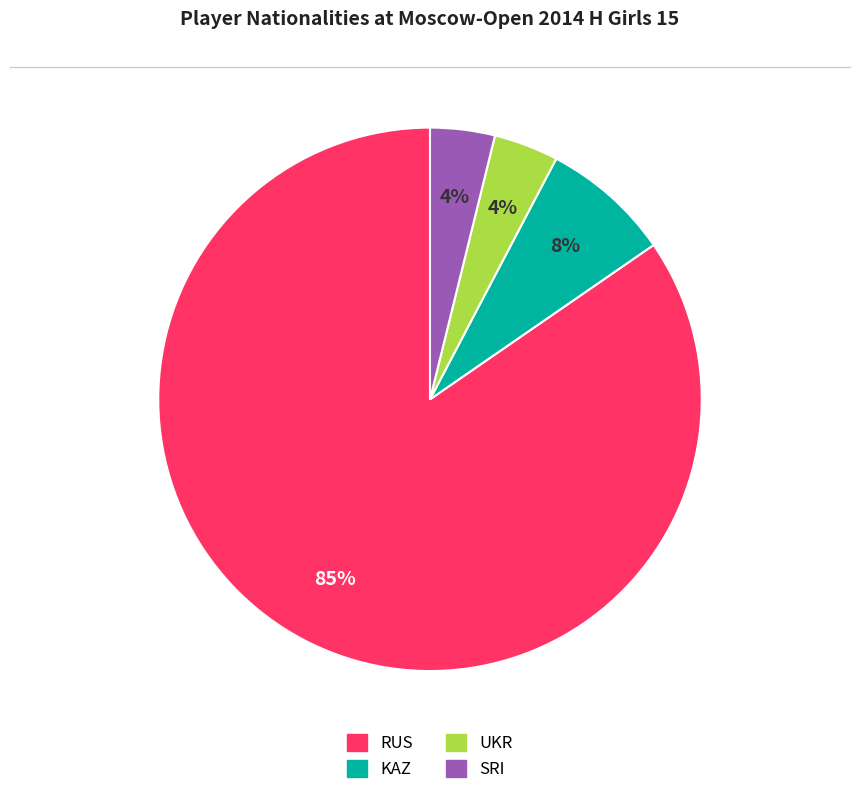

Is there a majority slice in this chart?

Yes